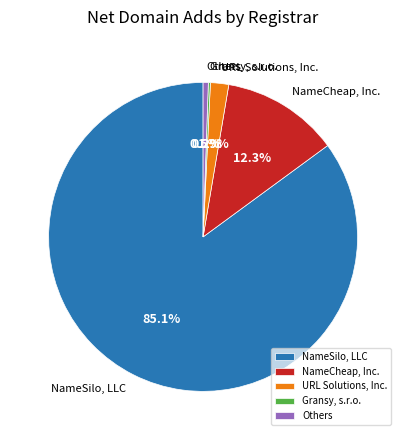

Does NameSilo, LLC account for over 50% of the chart?

Yes